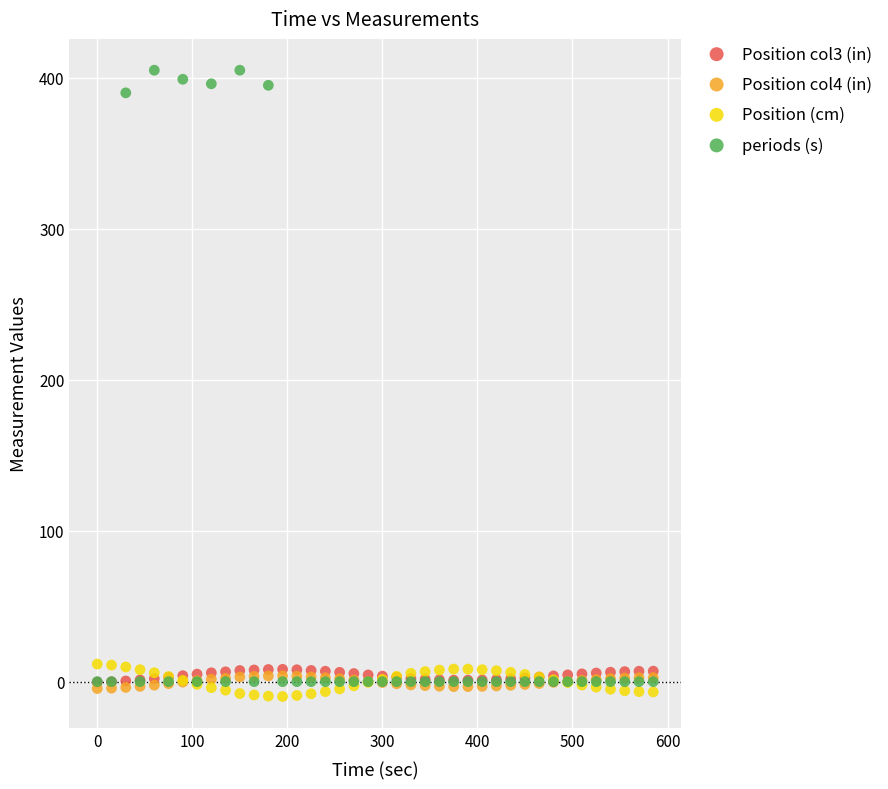

Which series contains the highest Y value?

periods (s)